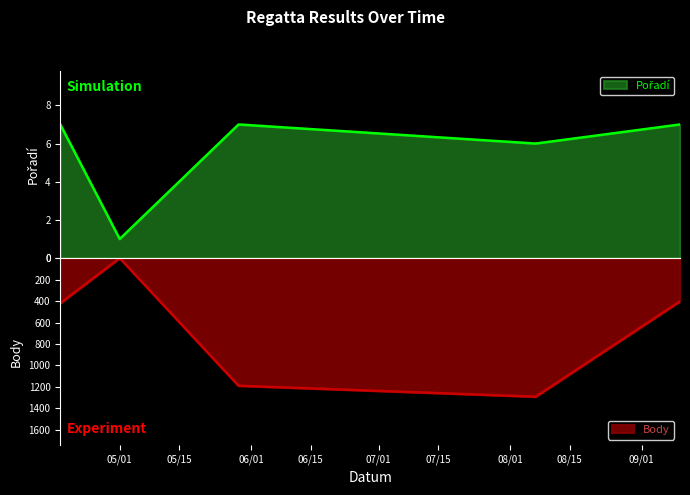

How many data points does each series have?

5